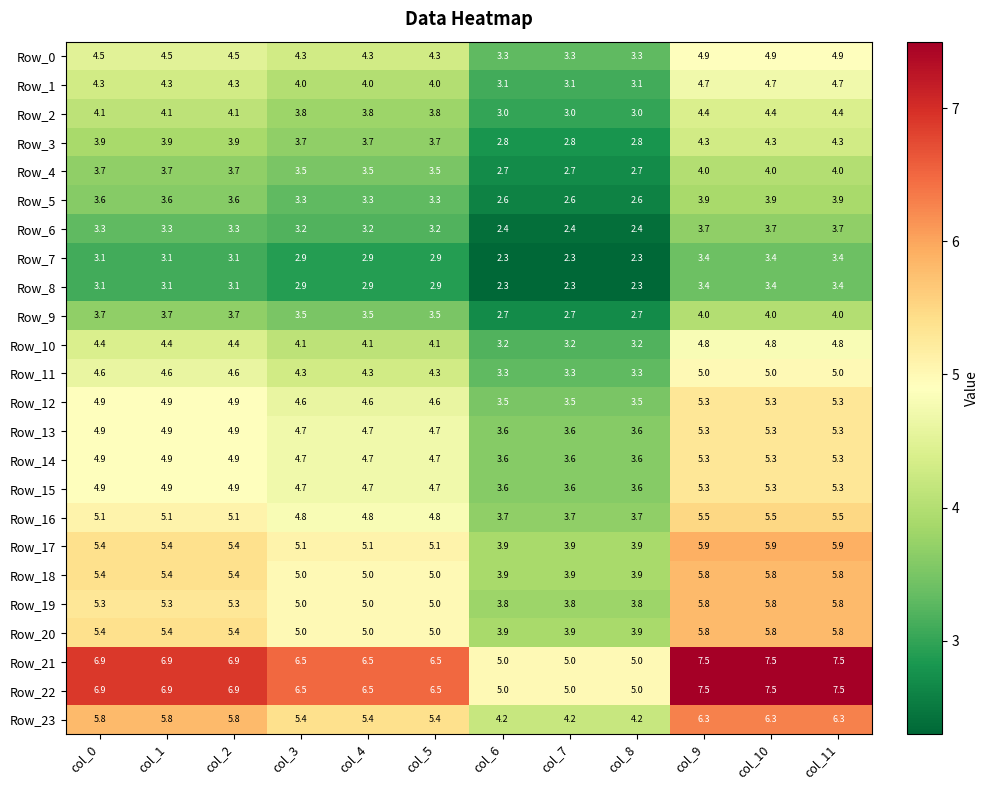

What is the sum of all Row_4 values?

41.7